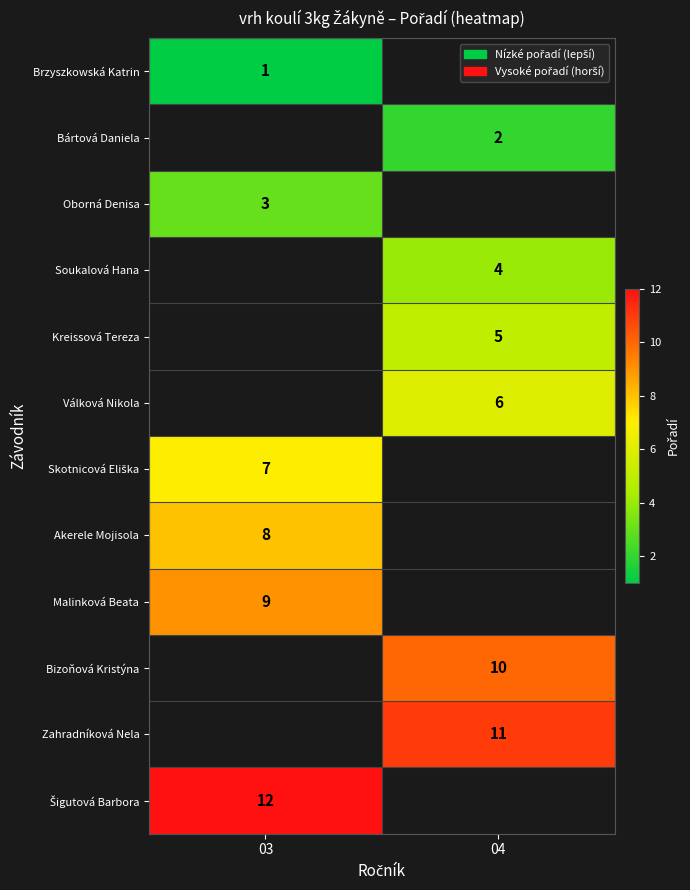

The value of Bizoňová Kristýna at 04 is 2. True or false?

False